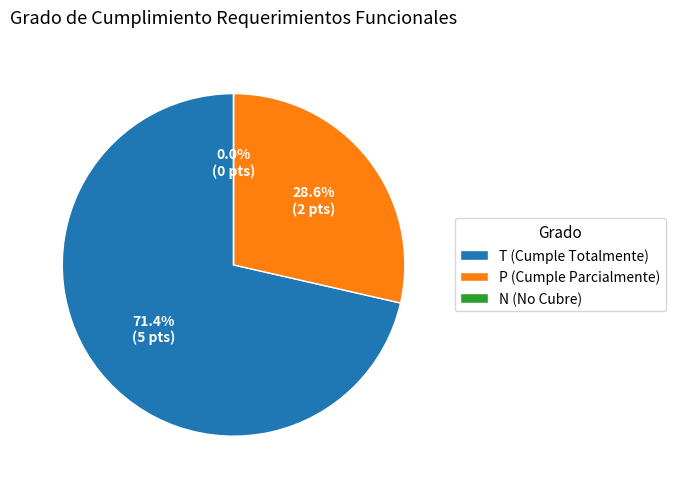

To the nearest percent, what portion does P (Cumple Parcialmente) represent?

29%